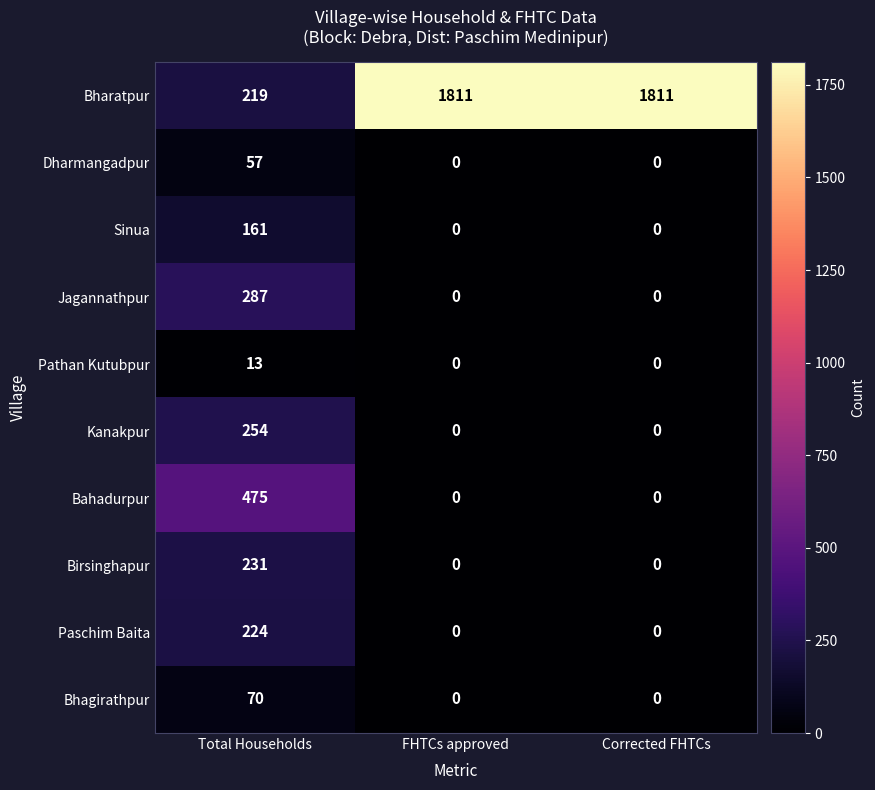

Reading left to right, list all the values displayed in this chart.

Bharatpur: 219	1811	1811
Dharmangadpur: 57	0	0
Sinua: 161	0	0
Jagannathpur: 287	0	0
Pathan Kutubpur: 13	0	0
Kanakpur: 254	0	0
Bahadurpur: 475	0	0
Birsinghapur: 231	0	0
Paschim Baita: 224	0	0
Bhagirathpur: 70	0	0